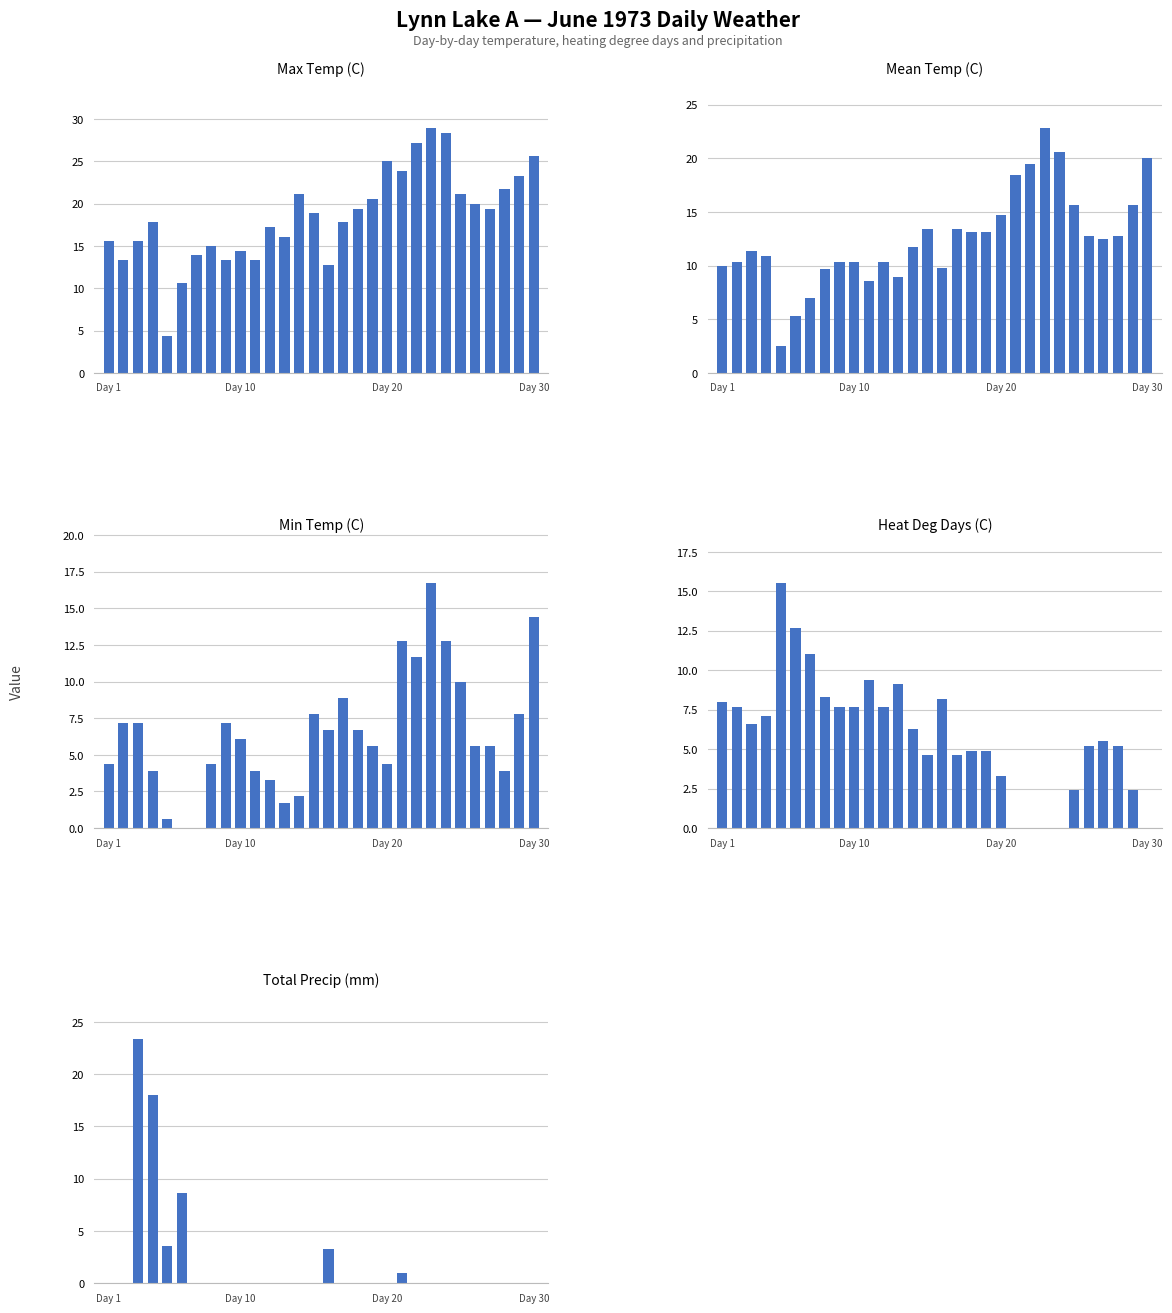

How many bars are there in total?

150